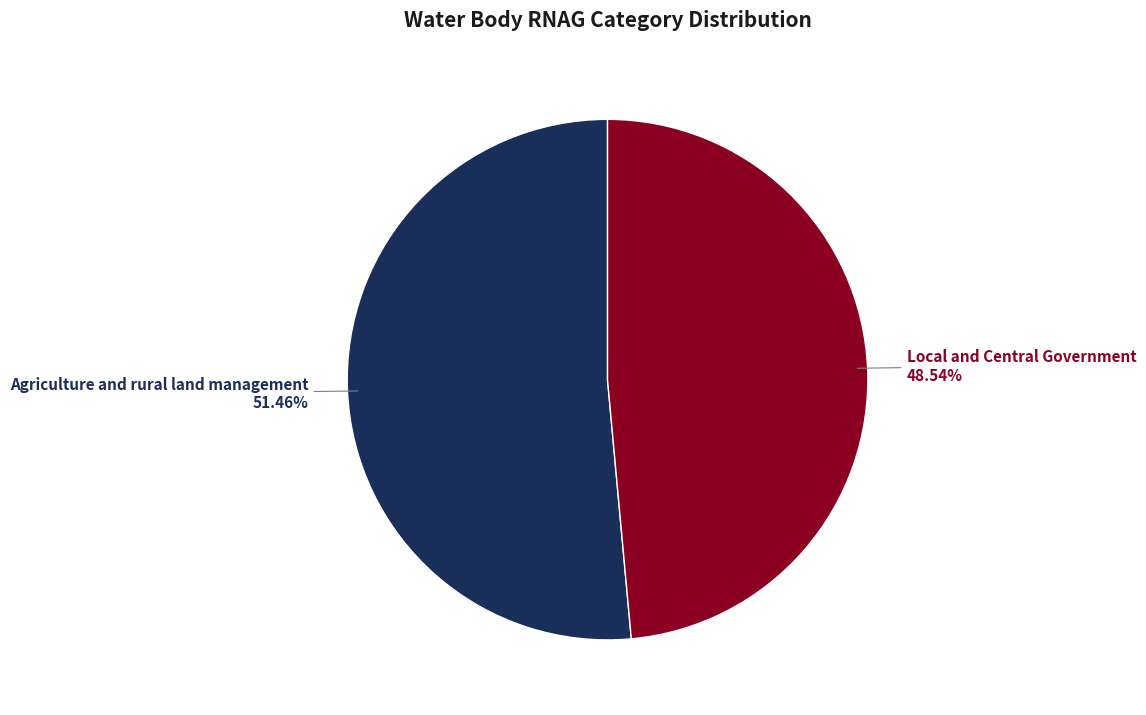

Is there a majority slice in this chart?

Yes